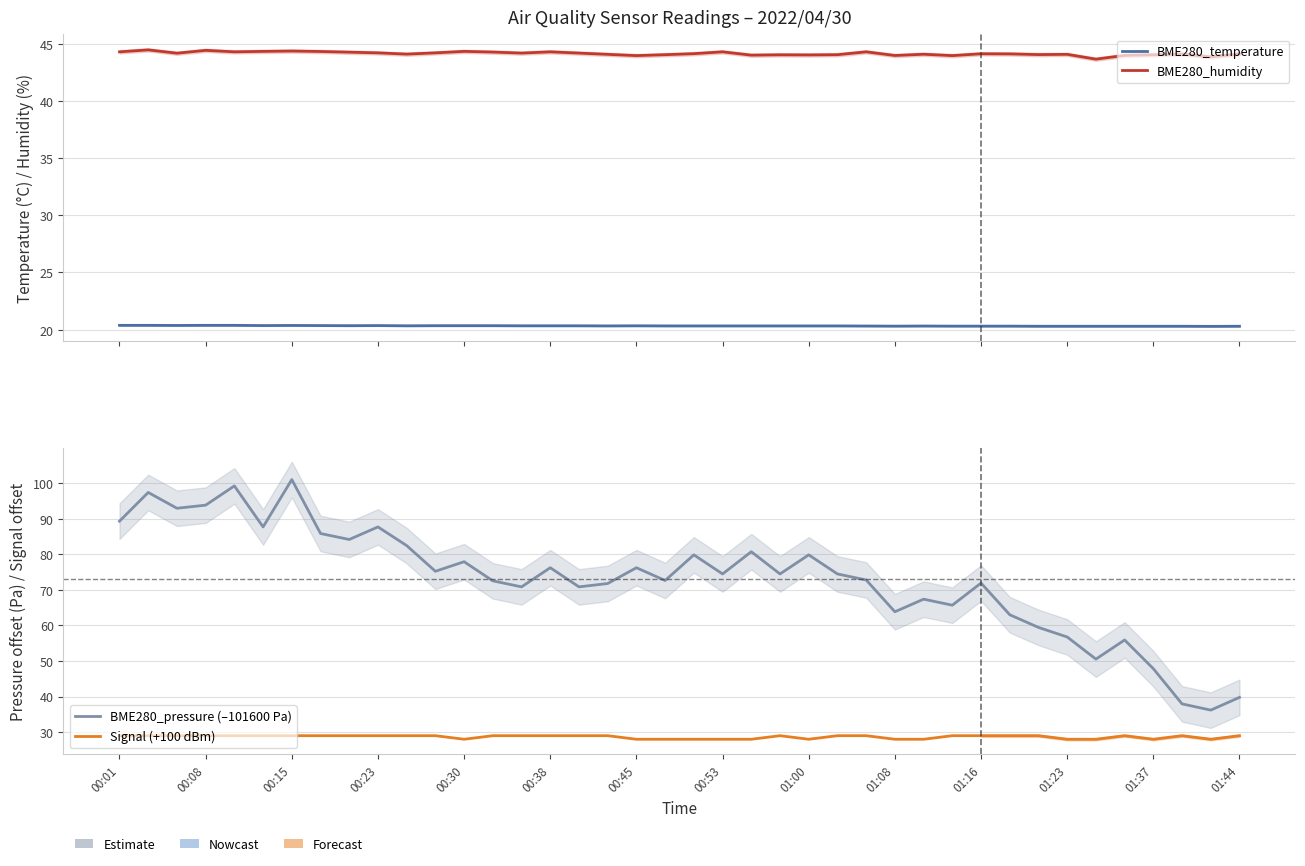

Is this an area chart (filled region under the line)?

No